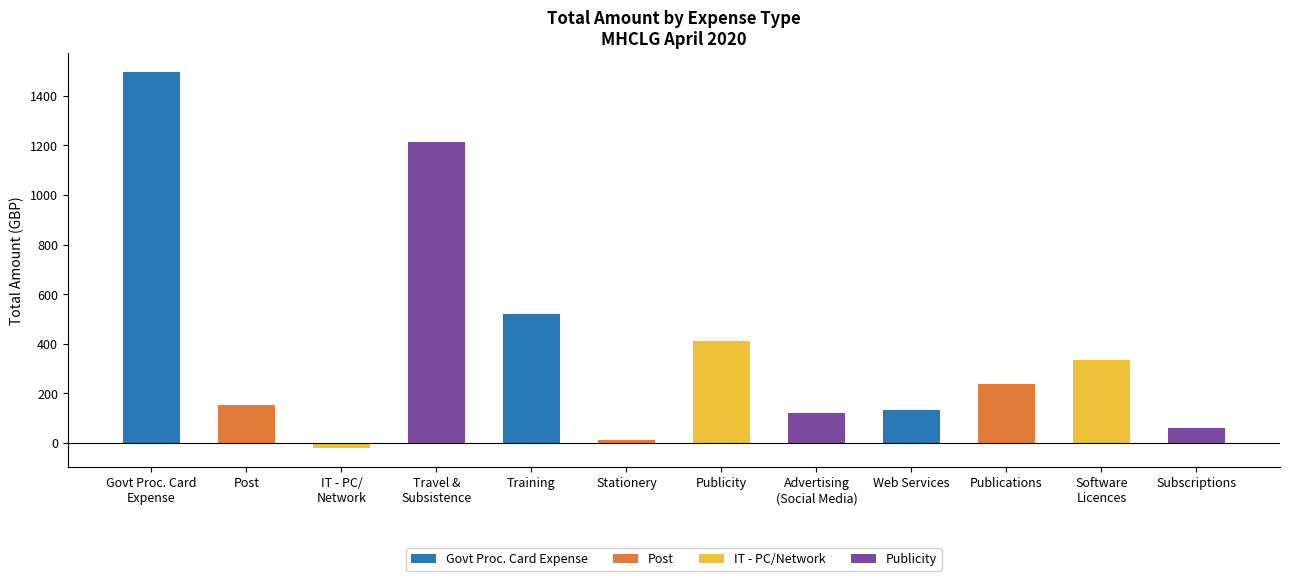

What is the maximum value shown in the chart?

1497.8